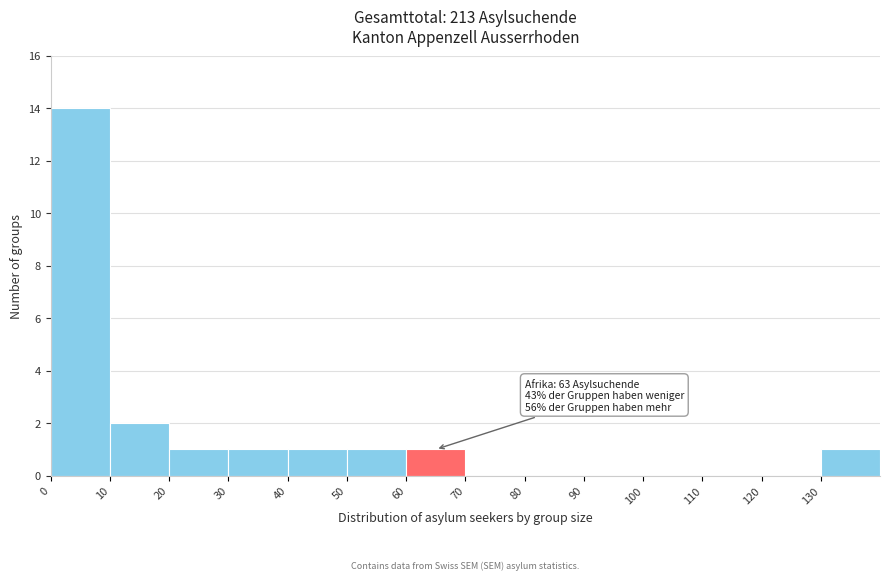

Over which range of the x-axis is the bar tallest?

0 to 10